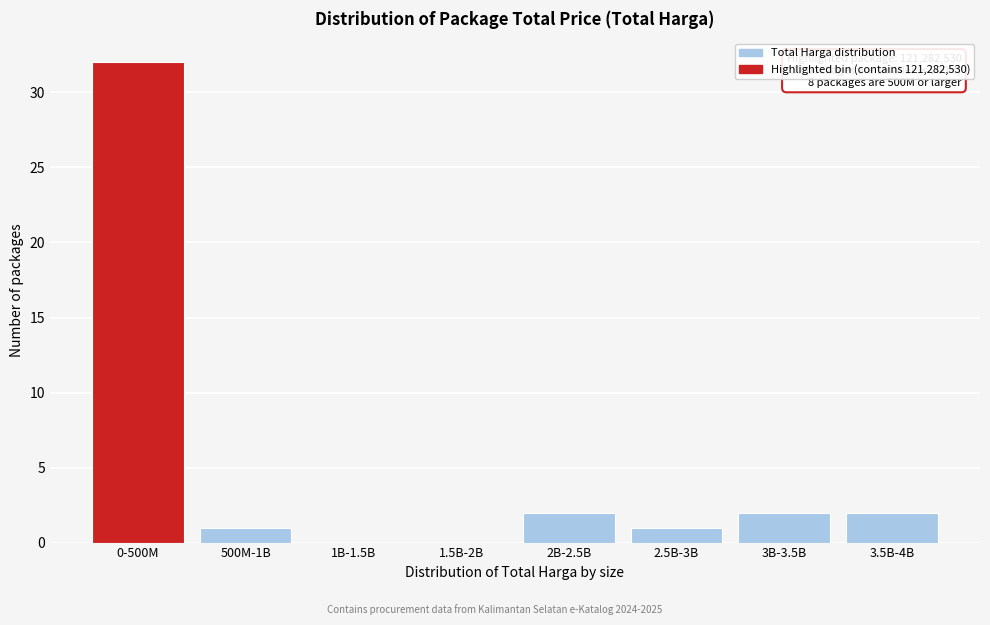

Reading left to right, extract all data points from this chart.

0-500M=32	500M-1B=1	1B-1.5B=0	1.5B-2B=0	2B-2.5B=2	2.5B-3B=1	3B-3.5B=2	3.5B-4B=2